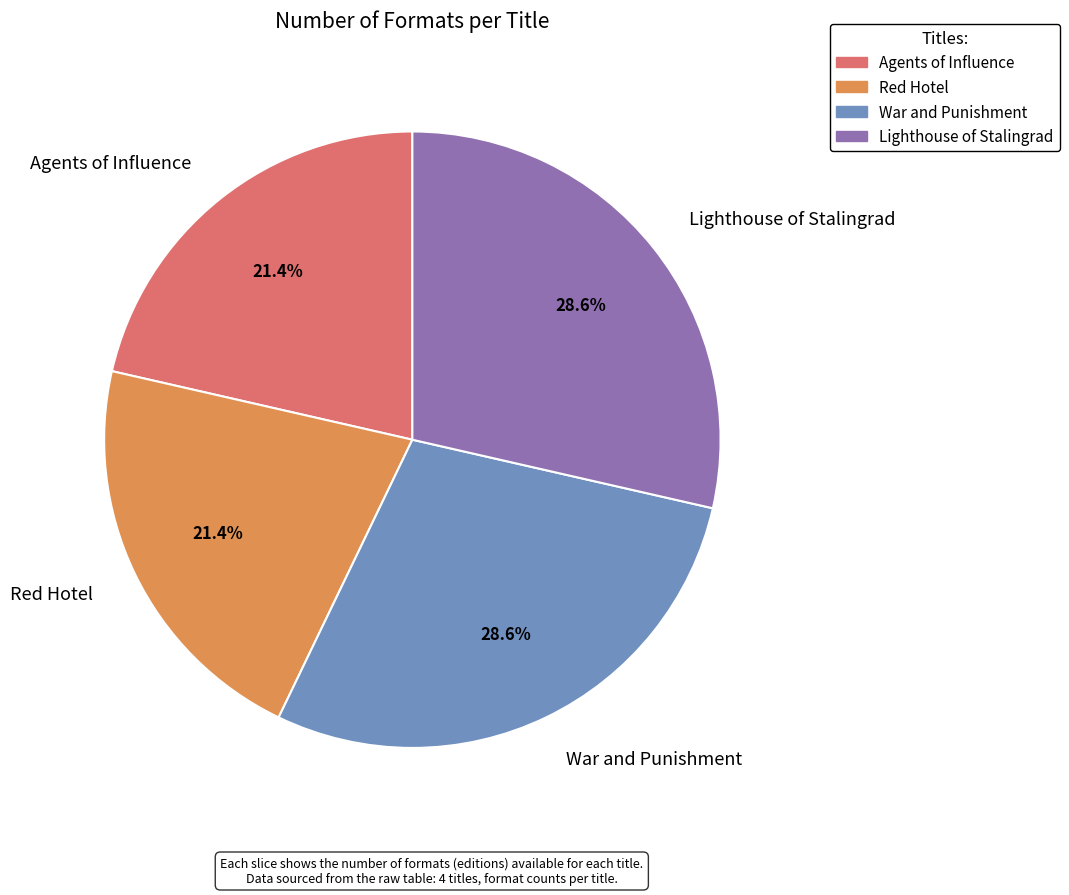

What percentage is the Agents of Influence slice, to the nearest percent?

21%